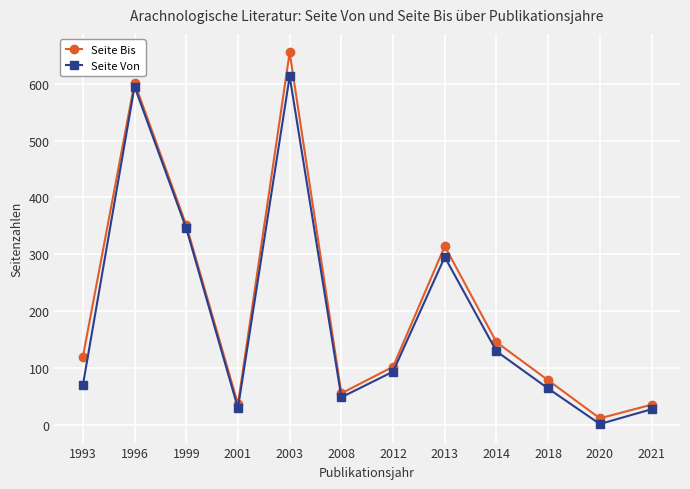

Between 2003 and 2013, which series saw the biggest shift?

Seite Bis